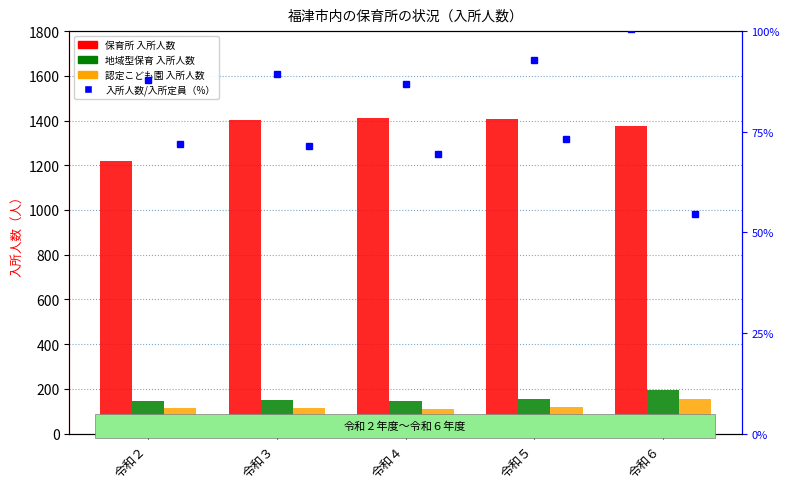

What are all the series names shown in the legend?

保育所, 地域型保育, 認定こども園, 入所人数/入所定員（%）